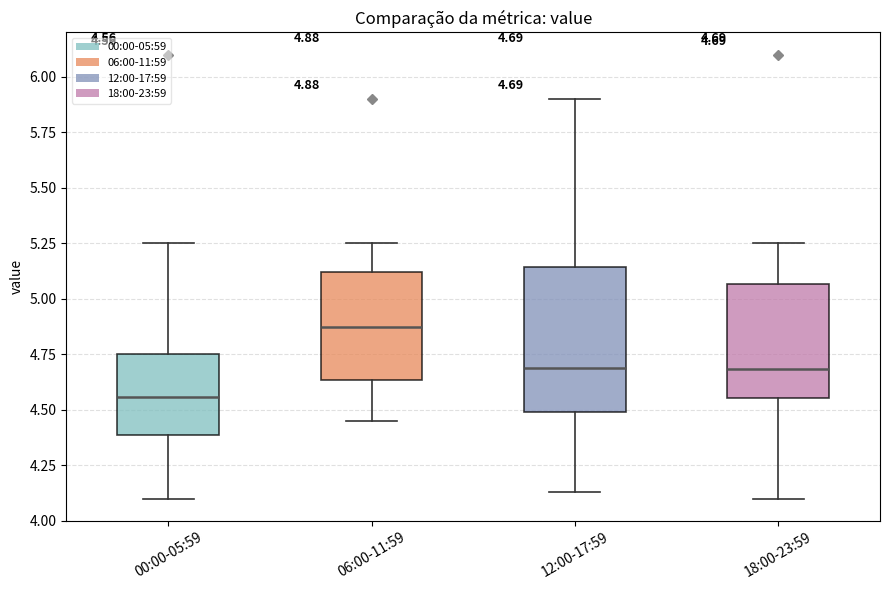

Comparing the boxes themselves (not the whiskers), which one is the tallest?

12:00-17:59